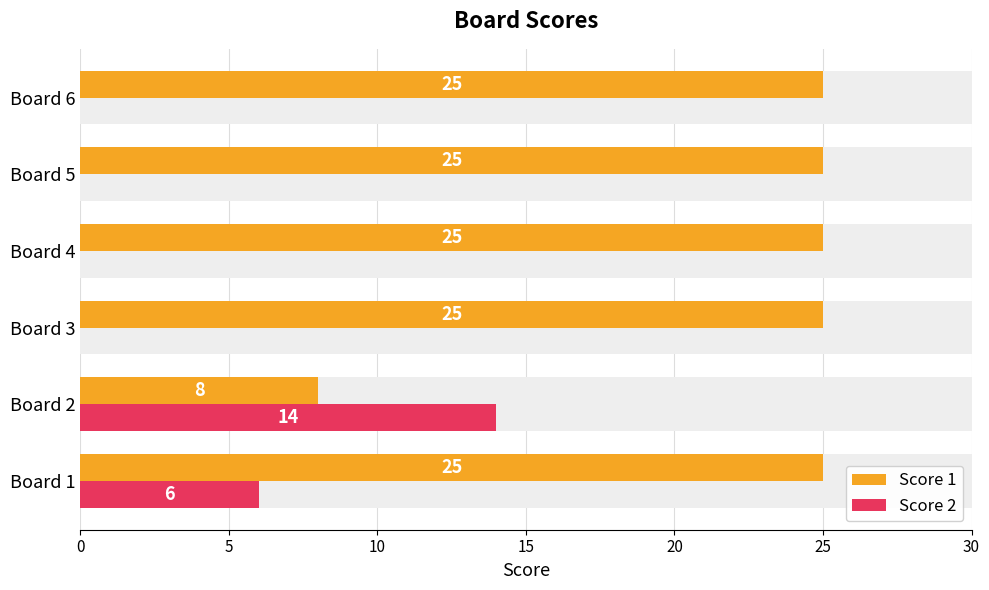

True or false: Score 1 has a value of 7 at Board 4.

False